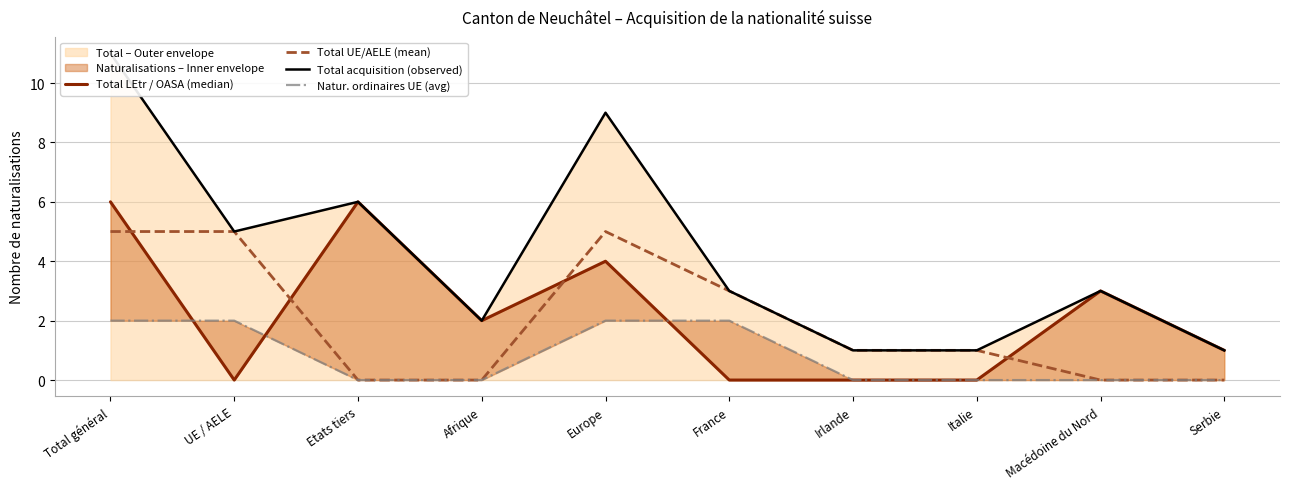

How many data points in Total acquisition (observed) are above 3?

4